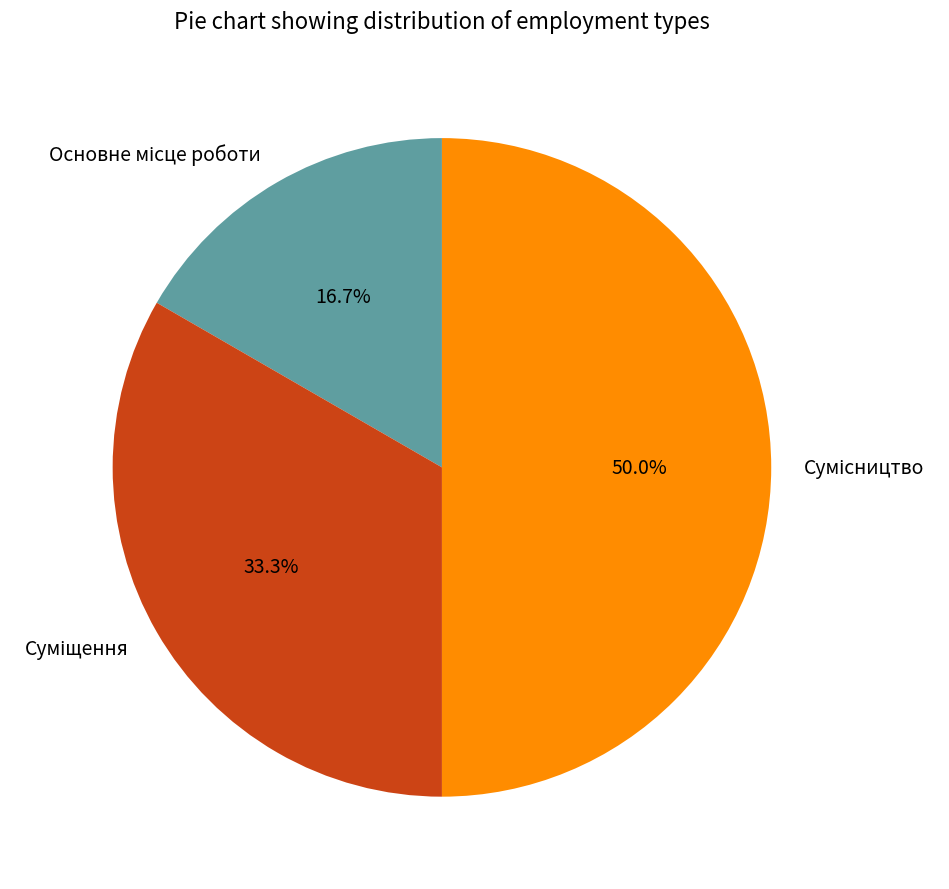

Combined, what portion of the pie is Сумісництво and Суміщення?

83.3%